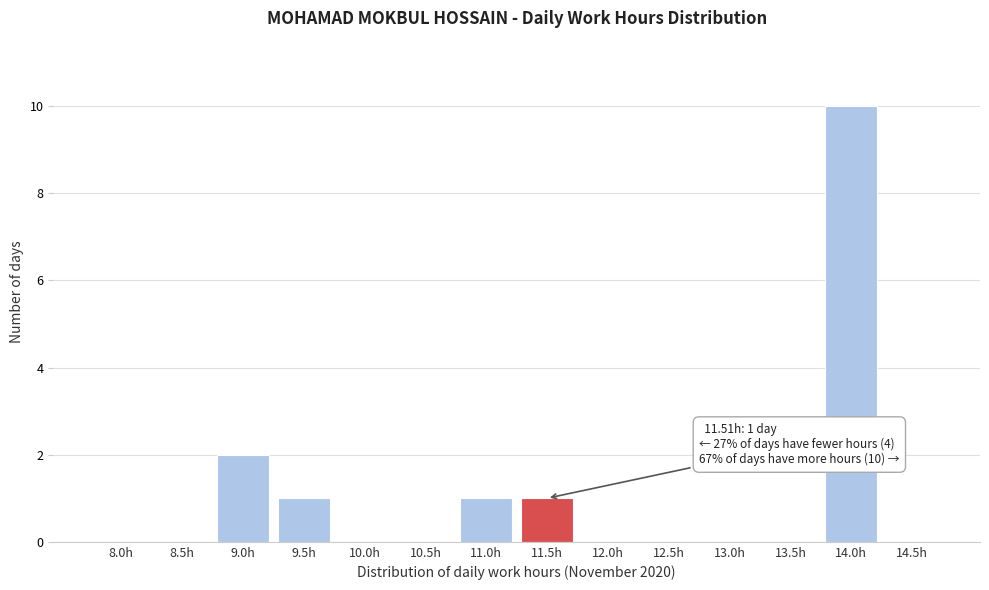

Reading right to left, transcribe all the data shown in this chart.

14.5h=0	14.0h=10	13.5h=0	13.0h=0	12.5h=0	12.0h=0	11.5h=1	11.0h=1	10.5h=0	10.0h=0	9.5h=1	9.0h=2	8.5h=0	8.0h=0